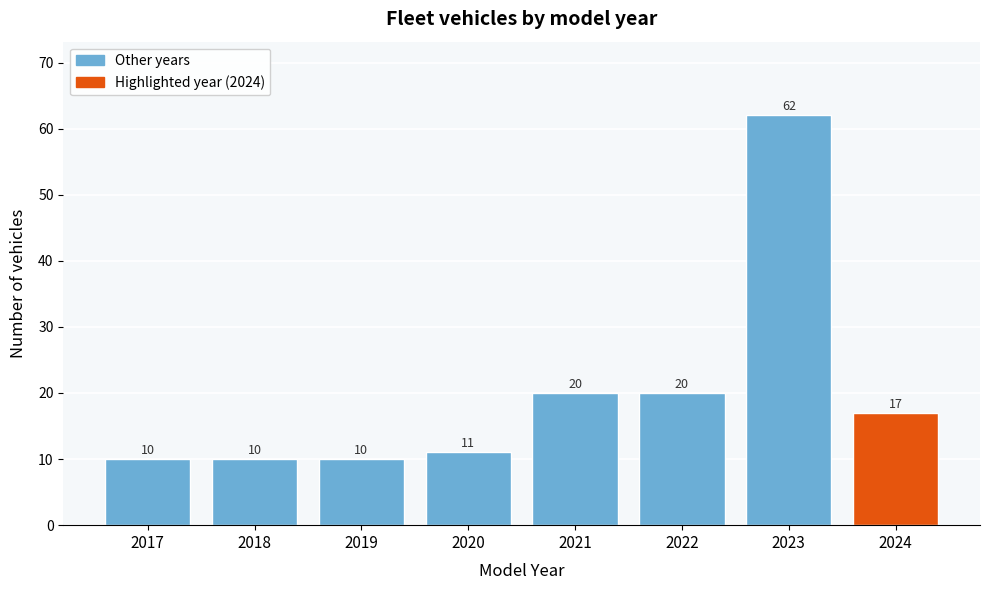

Reading left to right, extract all data points from this chart.

2017=10	2018=10	2019=10	2020=11	2021=20	2022=20	2023=62	2024=17